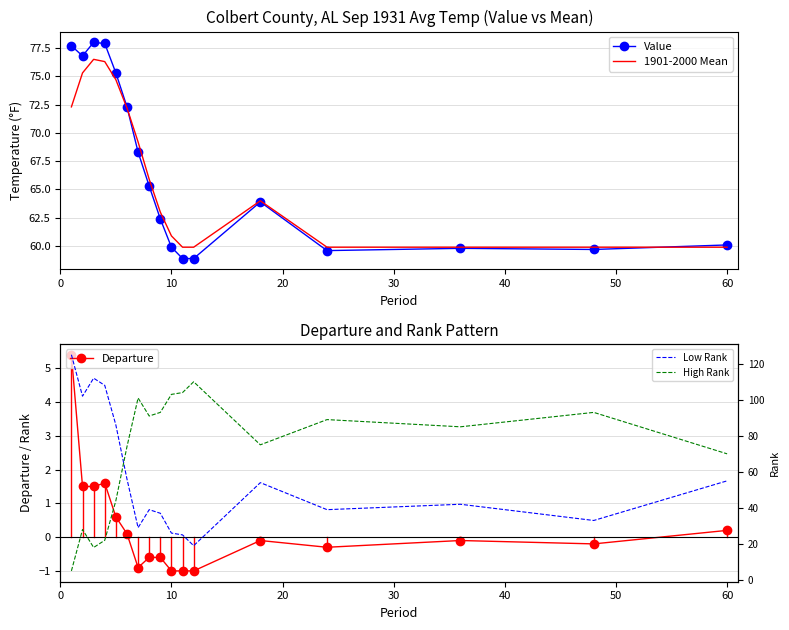

Rank the series by their maximum value, from lowest to highest.

Departure, 1901-2000 Mean, Value, High Rank, Low Rank